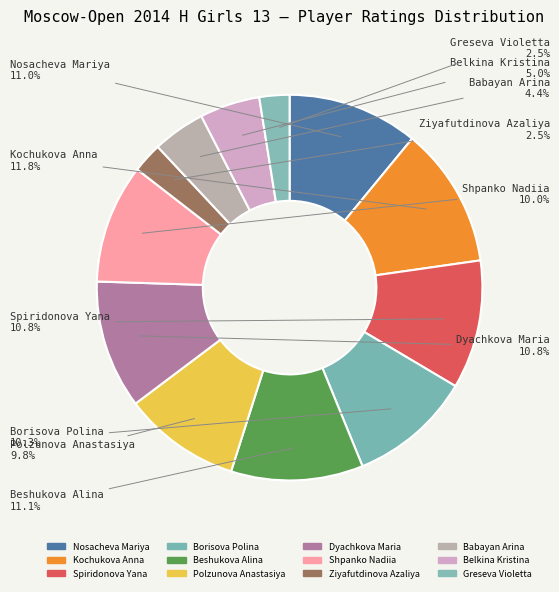

Which has a higher value, Nosacheva Mariya or Kochukova Anna?

Kochukova Anna